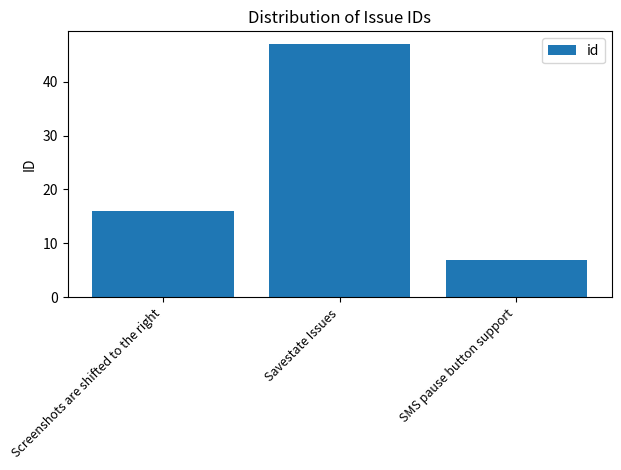

What is the minimum value shown in the chart?

7